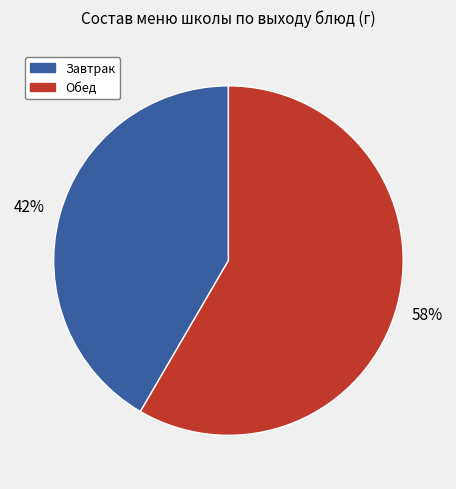

To the nearest percent, what is the average slice percentage?

50%